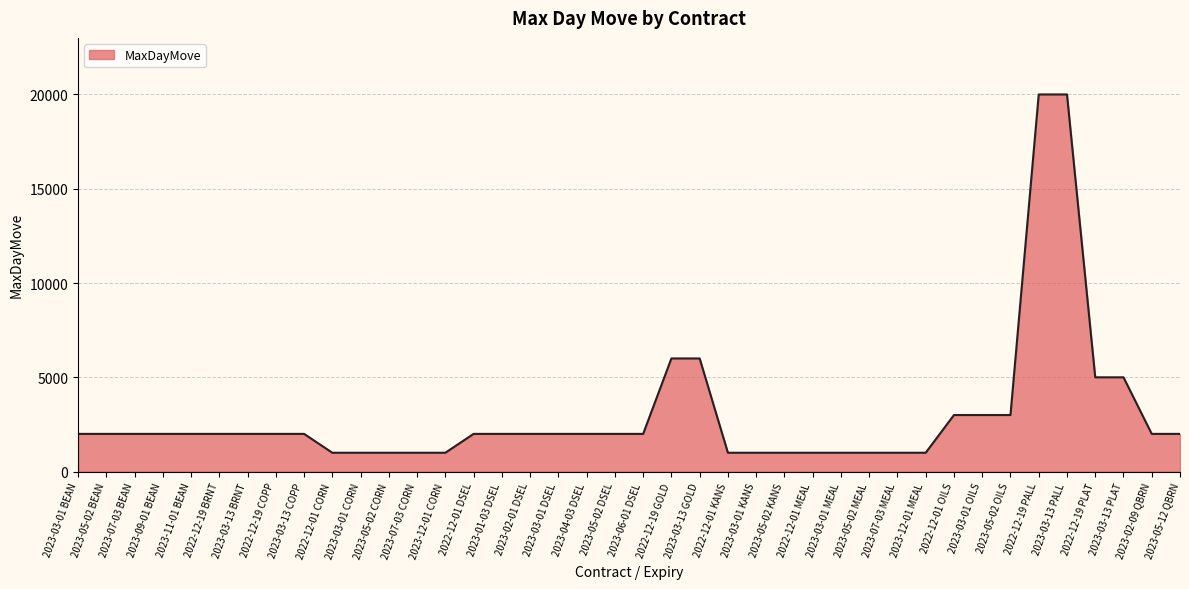

What is the difference between the maximum and minimum values?

19000